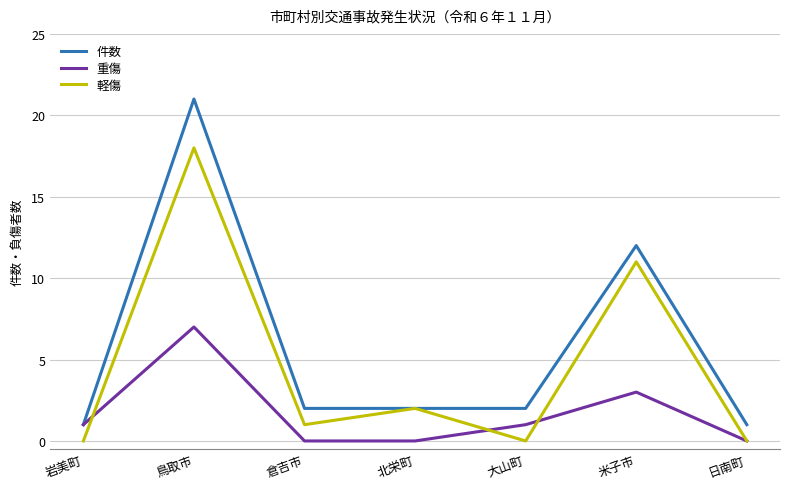

Which series has the largest range (max minus min)?

件数